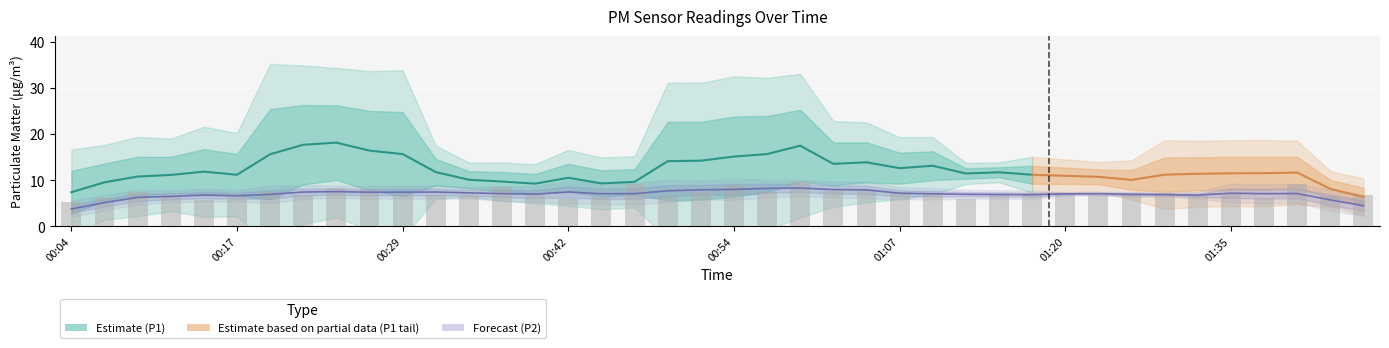

The value at 01:33 is 6.6. True or false?

True